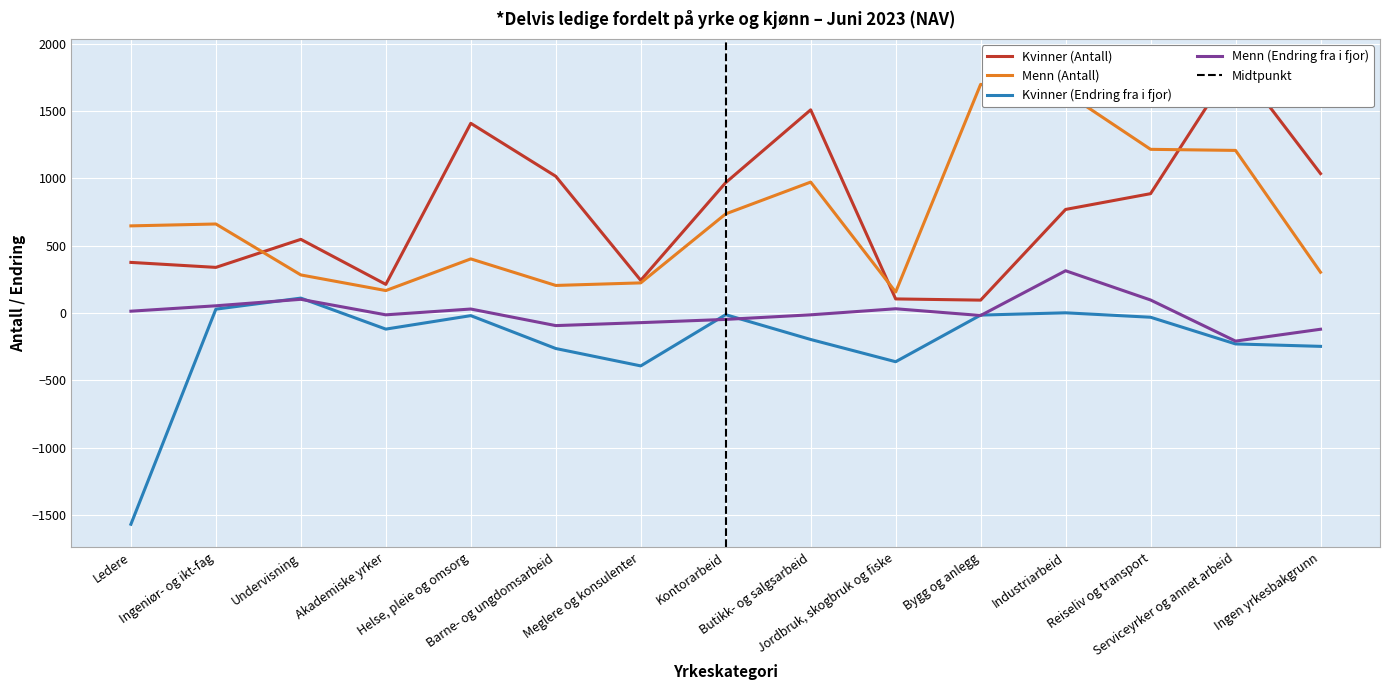

What position from the left is Meglere og konsulenter?

7